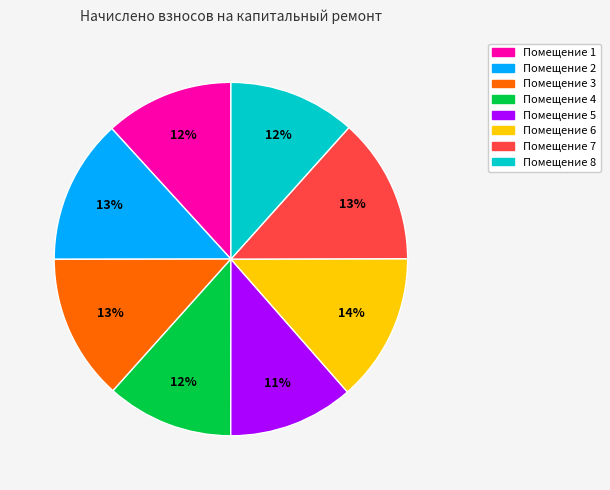

Count the number of slices in the pie.

8